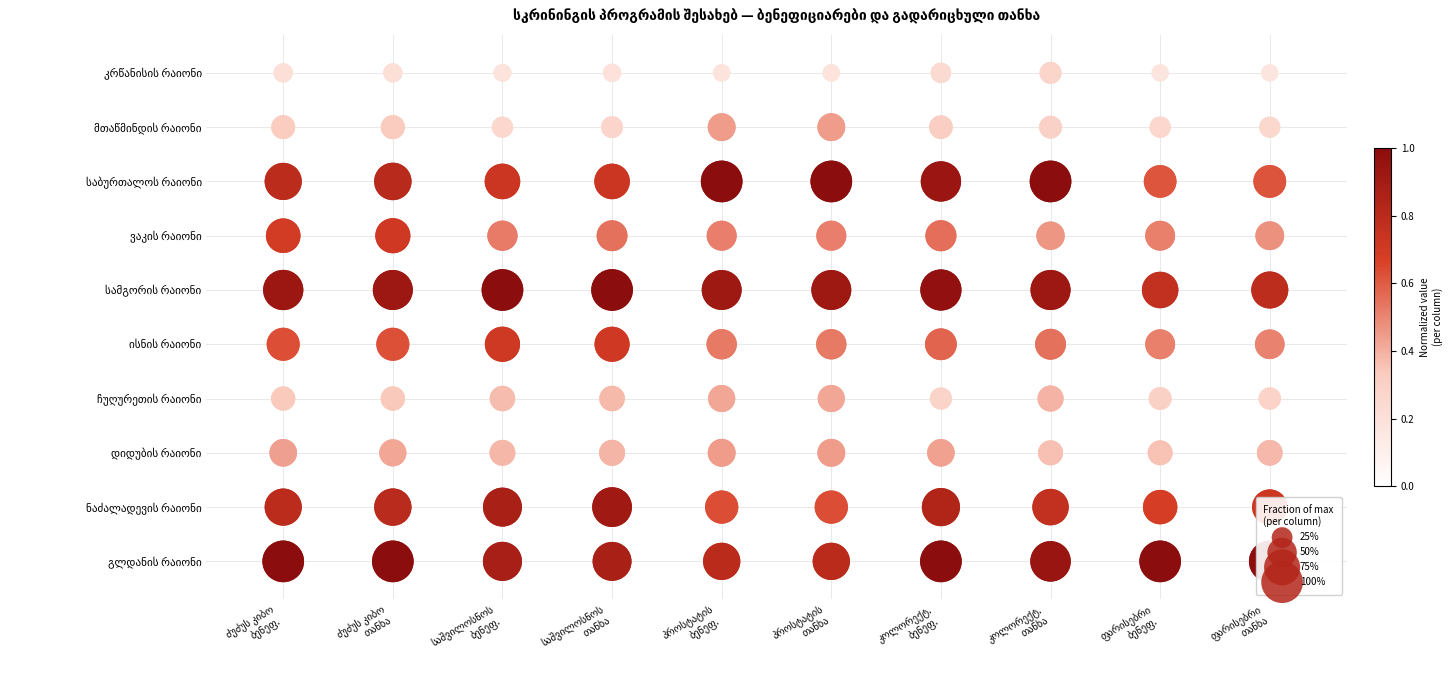

List the series in order of their peak value, lowest first.

ძუძუს კიბო
ბენეფ., ძუძუს კიბო
თანხა, საშვილოსნოს
ბენეფ., საშვილოსნოს
თანხა, პროსტატის
ბენეფ., პროსტატის
თანხა, კოლორექტ.
ბენეფ., კოლორექტ.
თანხა, ფარისებრი
ბენეფ., ფარისებრი
თანხა